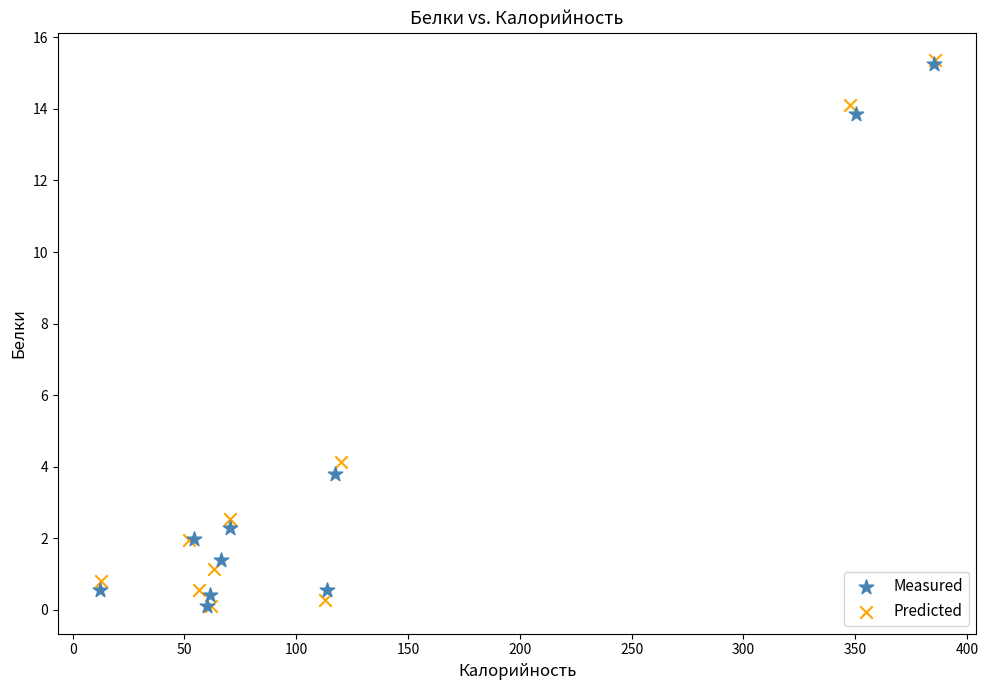

Which series has the largest Y range (max minus min)?

Predicted